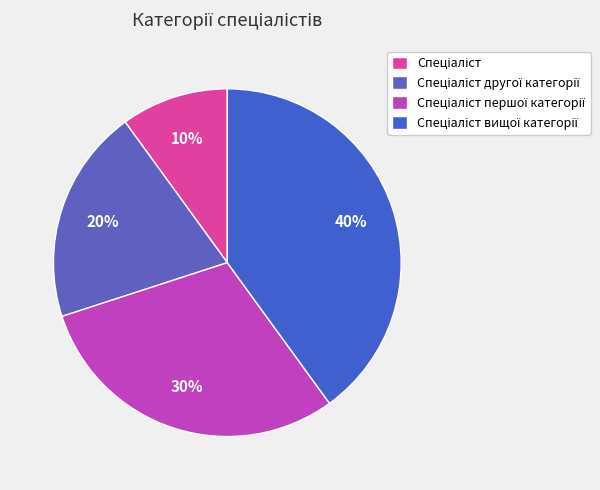

To the nearest percent, what is the difference between the largest and smallest slice percentages?

30%